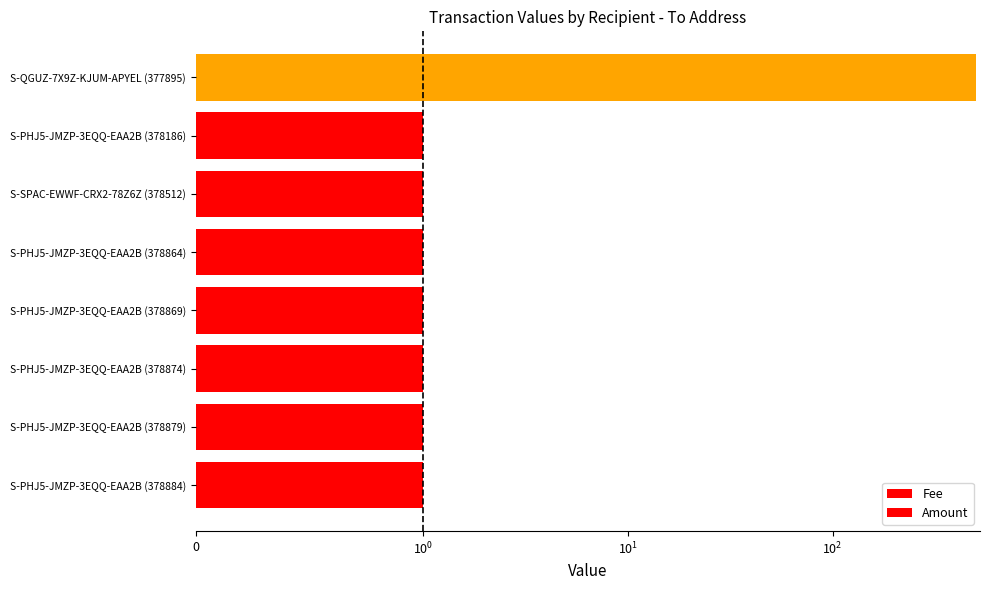

The Amount series shows 0.0 at S-PHJ5-JMZP-3EQQ-EAA2B (378884). True or false?

True